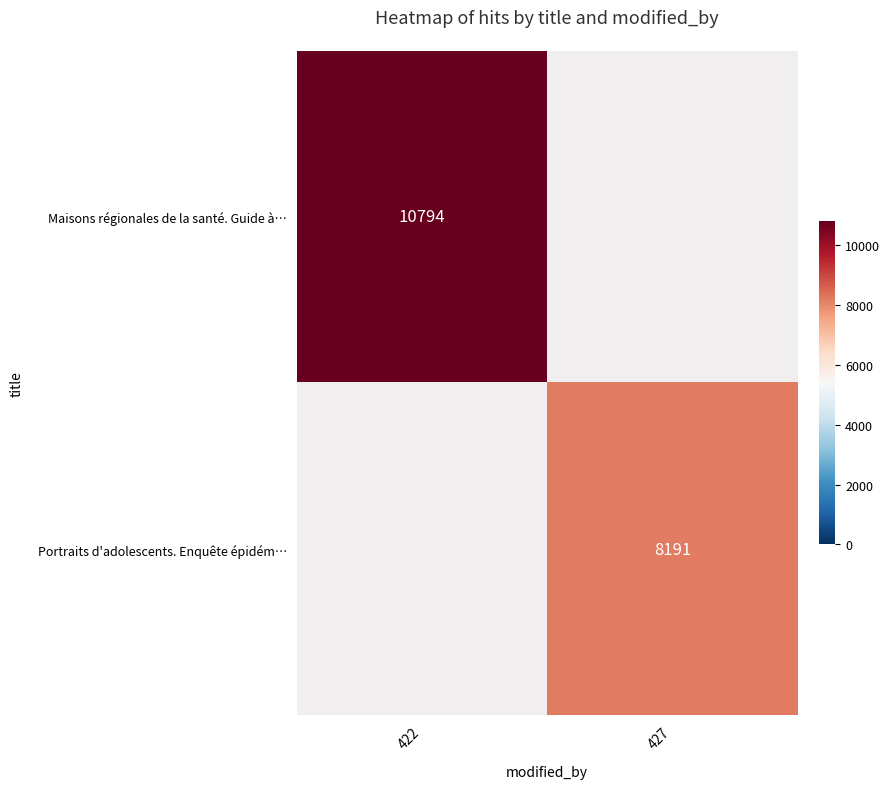

The value of Portraits d'adolescents. Enquête épidém… at 427 is 8191. True or false?

True